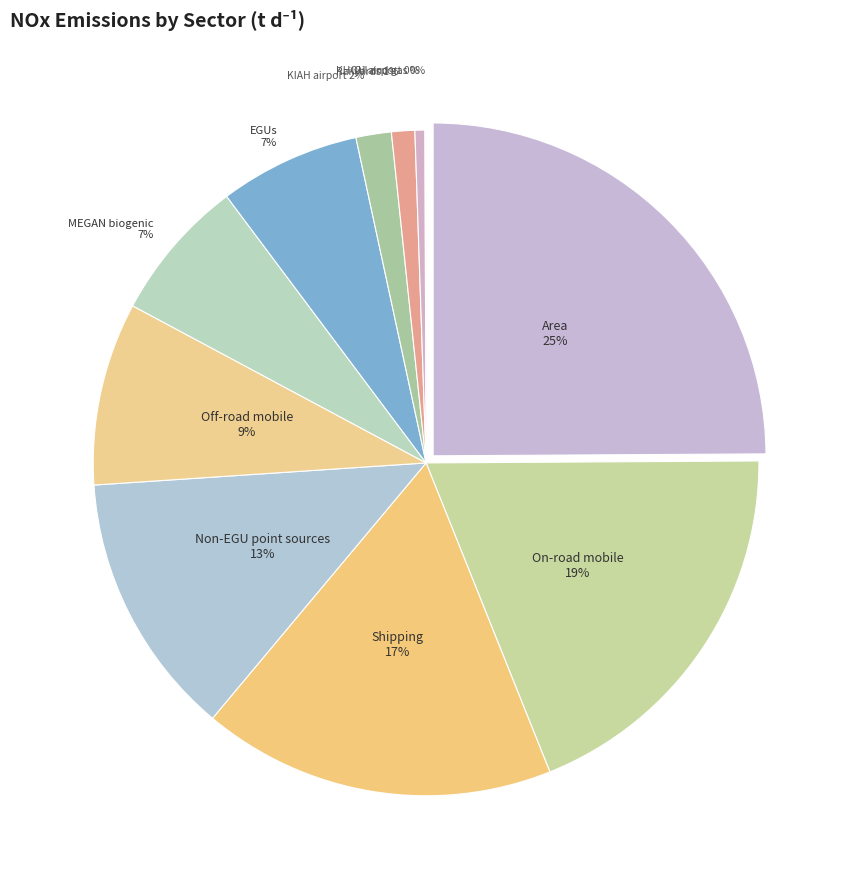

What is the change in value from EGUs to Off-road mobile?

+7.6